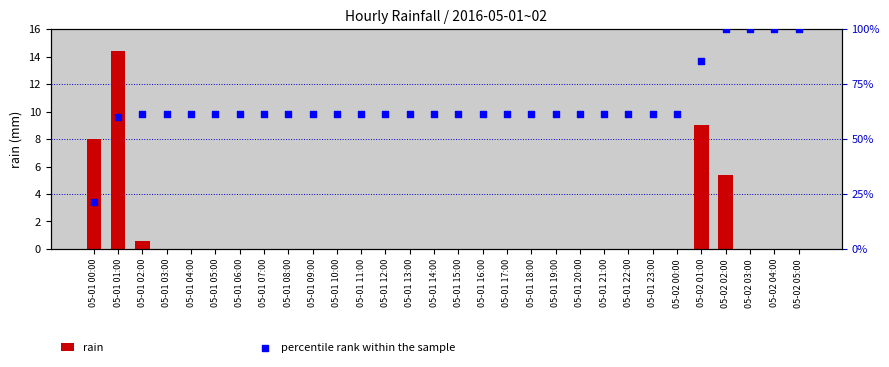

Which series contains the lowest Y value?

rain